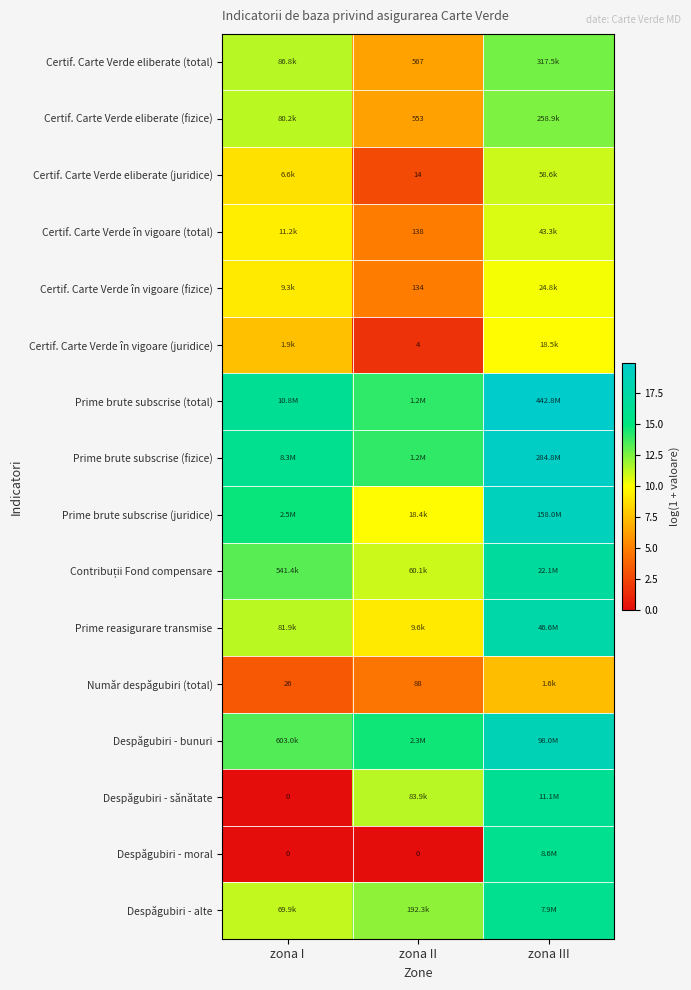

Rank the categories by Despăgubiri - alte value from lowest to highest.

zona I, zona II, zona III